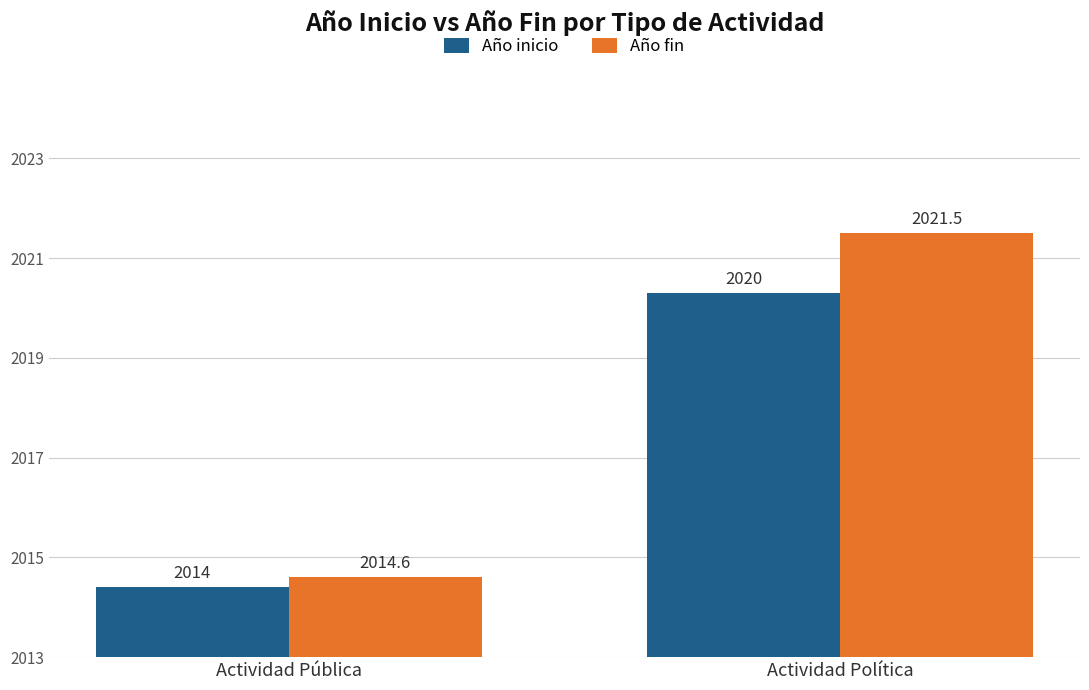

What are all the series names shown in the legend?

Año inicio, Año fin